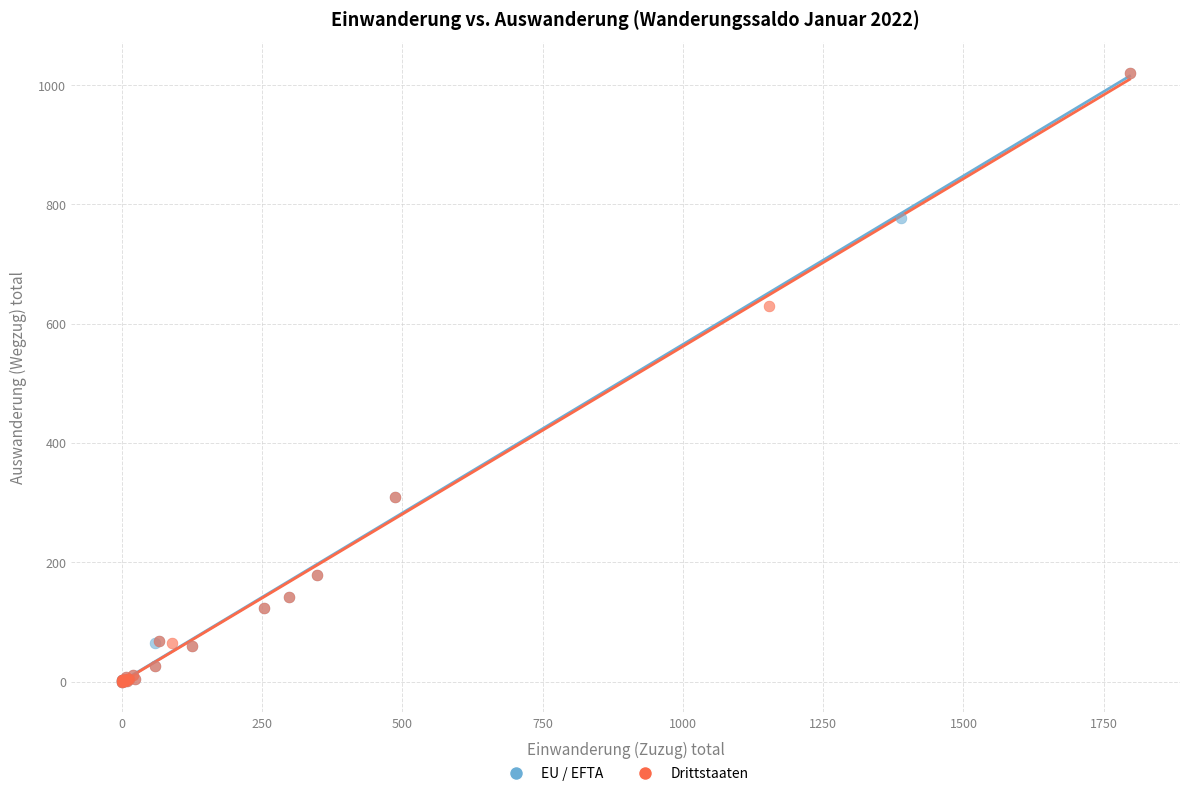

What are all the series names shown in the legend?

EU / EFTA, Drittstaaten